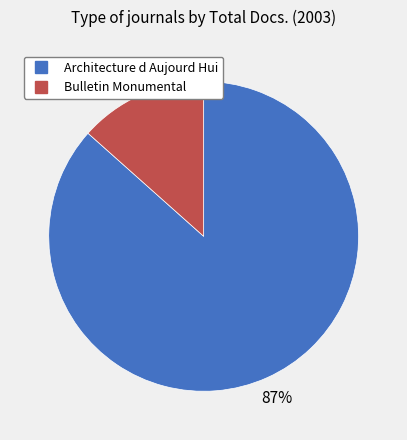

True or false: Bulletin Monumental accounts for 2% of the total.

False